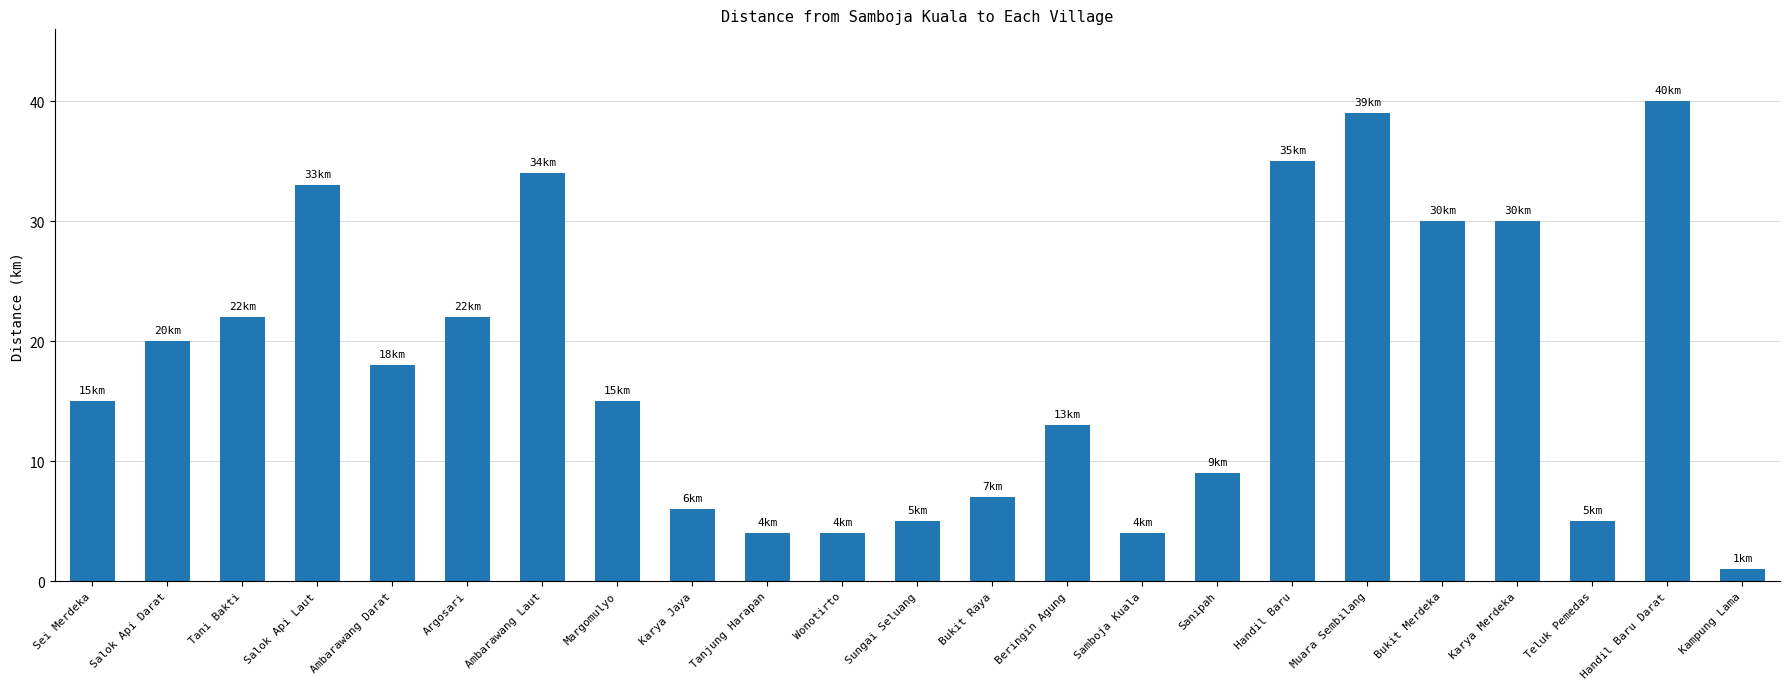

What position from the left is Tanjung Harapan?

10